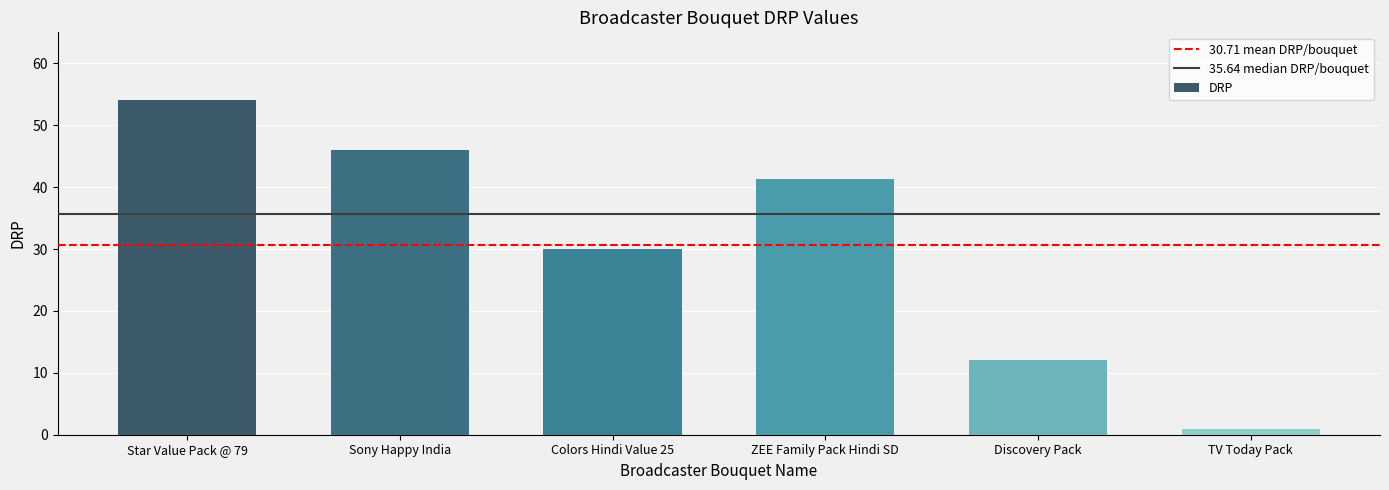

At which label does the data first exceed 41?

Star Value Pack @ 79